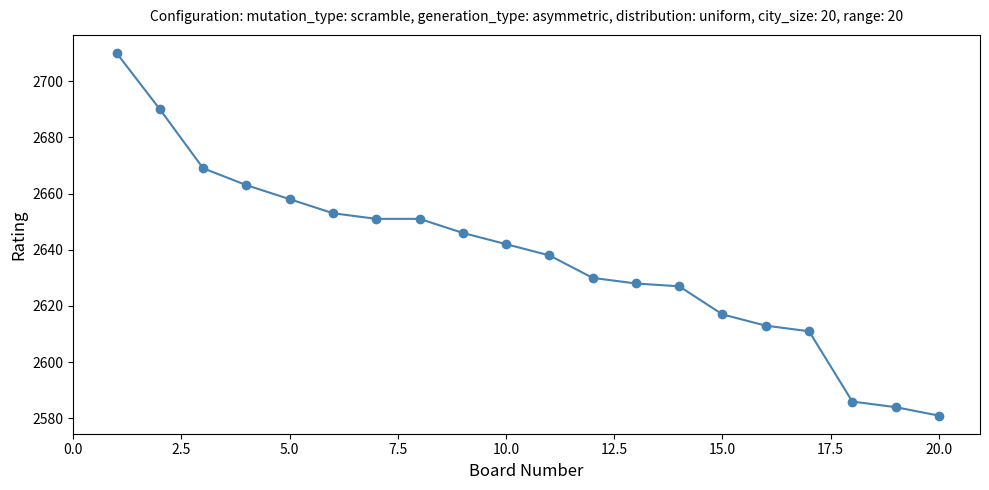

Reading left to right, extract all data points from this chart.

2710	2690	2669	2663	2658	2653	2651	2651	2646	2642	2638	2630	2628	2627	2617	2613	2611	2586	2584	2581